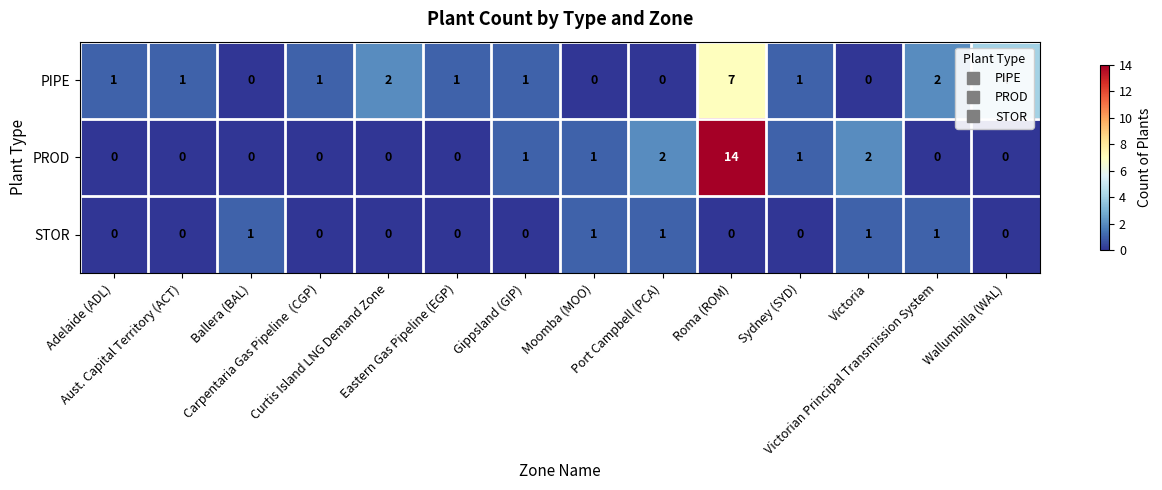

Rank the series by their maximum value, from lowest to highest.

STOR, PIPE, PROD